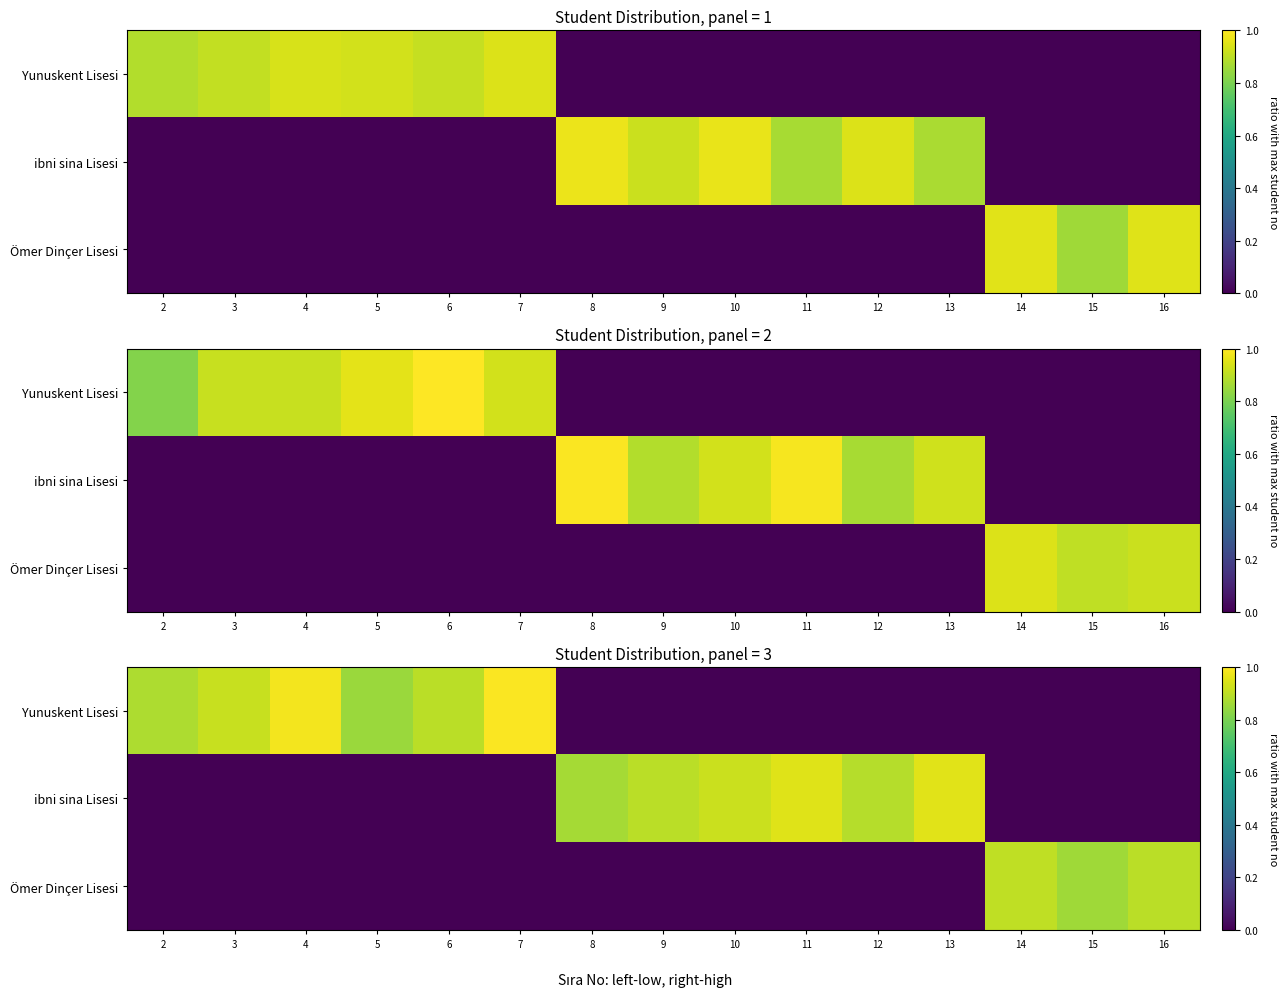

What is the maximum value shown in the chart?

1.0